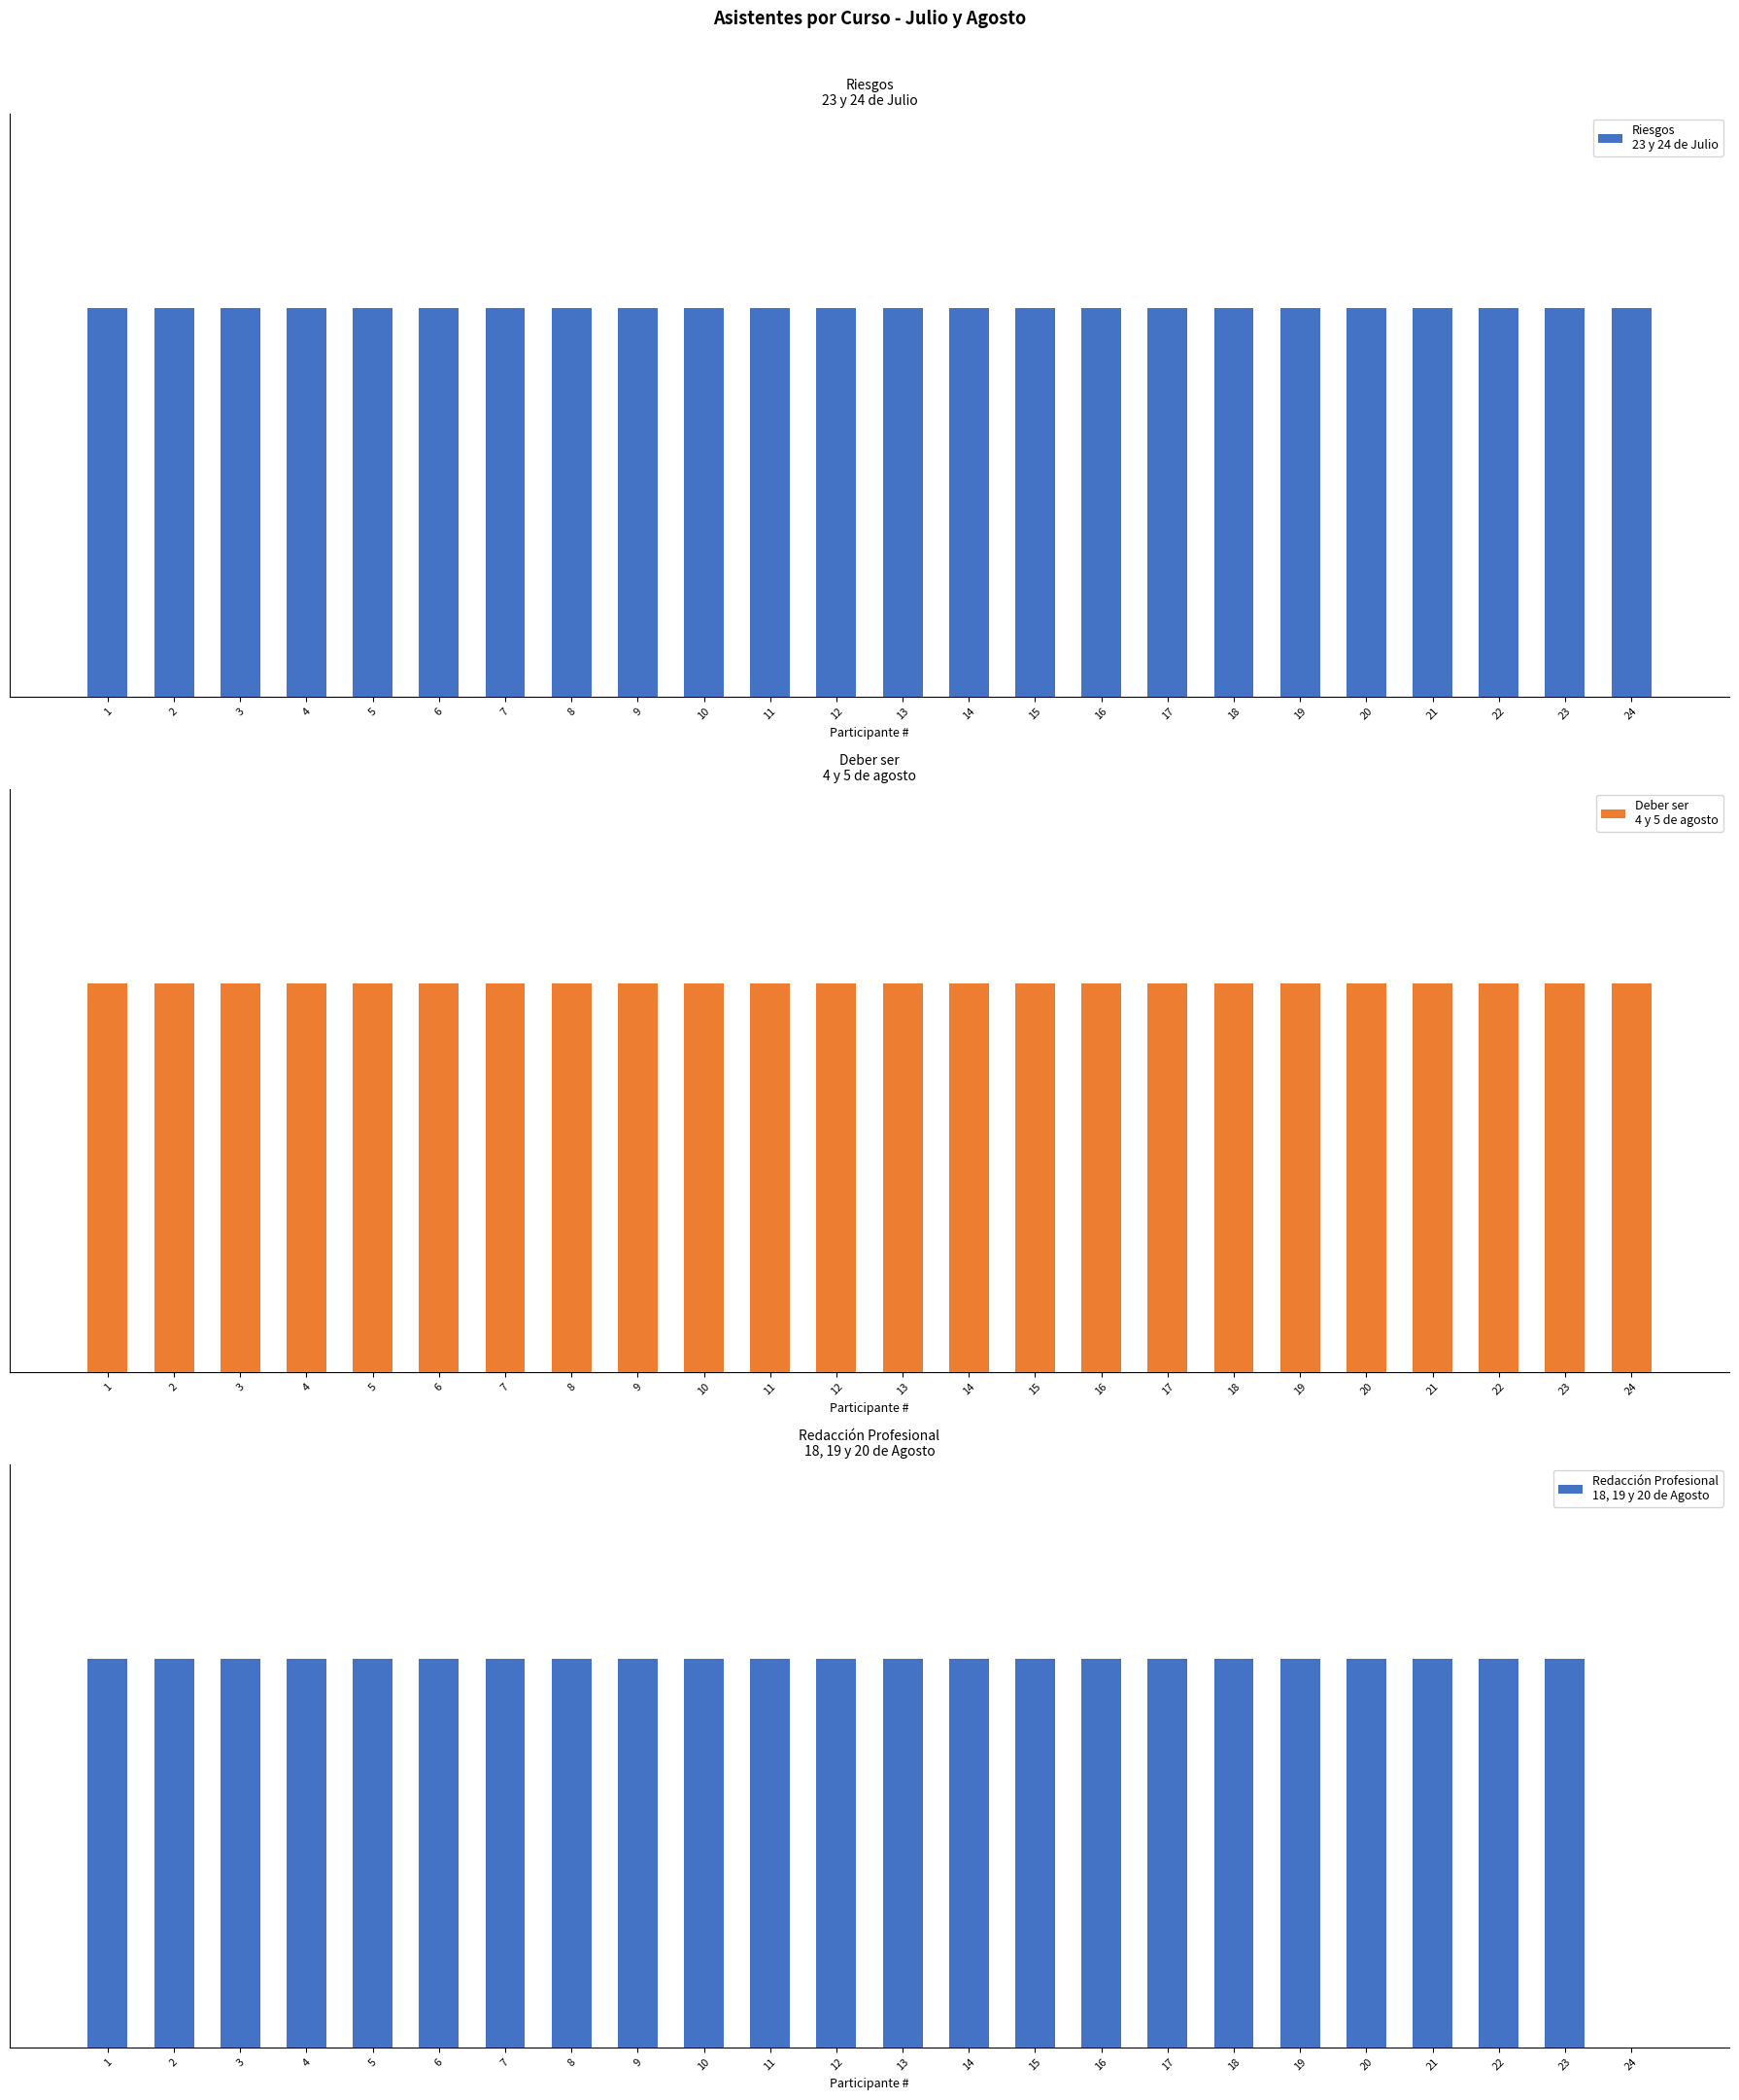

Reading right to left, what are all the values shown in this chart?

Riesgos
23 y 24 de Julio: 24=1	23=1	22=1	21=1	20=1	19=1	18=1	17=1	16=1	15=1	14=1	13=1	12=1	11=1	10=1	9=1	8=1	7=1	6=1	5=1	4=1	3=1	2=1	1=1
Deber ser
4 y 5 de agosto: 24=1	23=1	22=1	21=1	20=1	19=1	18=1	17=1	16=1	15=1	14=1	13=1	12=1	11=1	10=1	9=1	8=1	7=1	6=1	5=1	4=1	3=1	2=1	1=1
Redacción Profesional
18, 19 y 20 de Agosto: 24=0	23=1	22=1	21=1	20=1	19=1	18=1	17=1	16=1	15=1	14=1	13=1	12=1	11=1	10=1	9=1	8=1	7=1	6=1	5=1	4=1	3=1	2=1	1=1